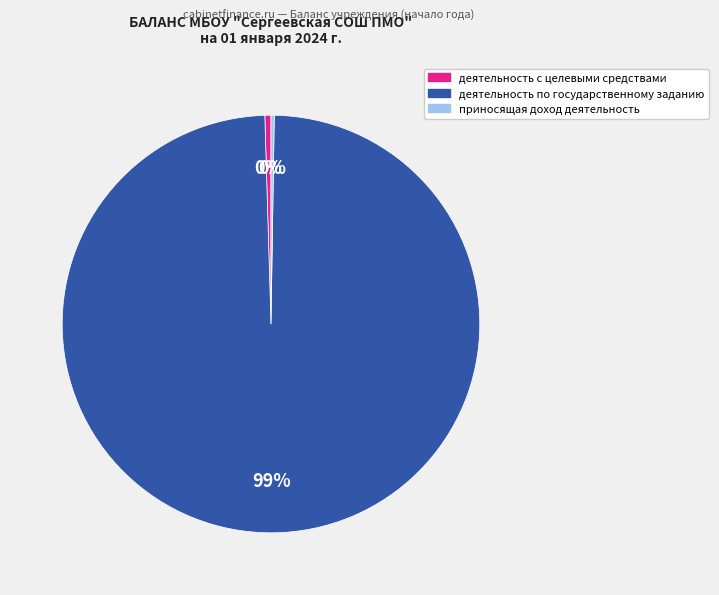

Which slice is the largest?

деятельность по государственному заданию